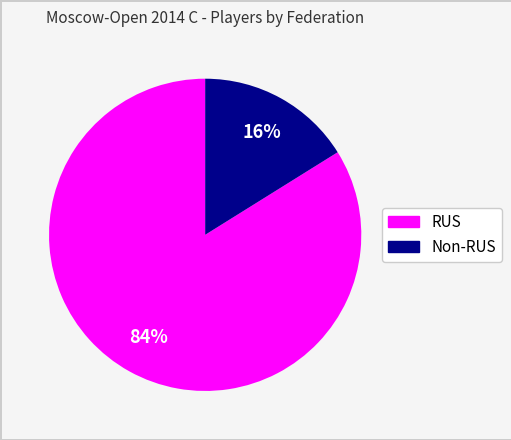

Is there any slice that represents more than half of the pie?

Yes